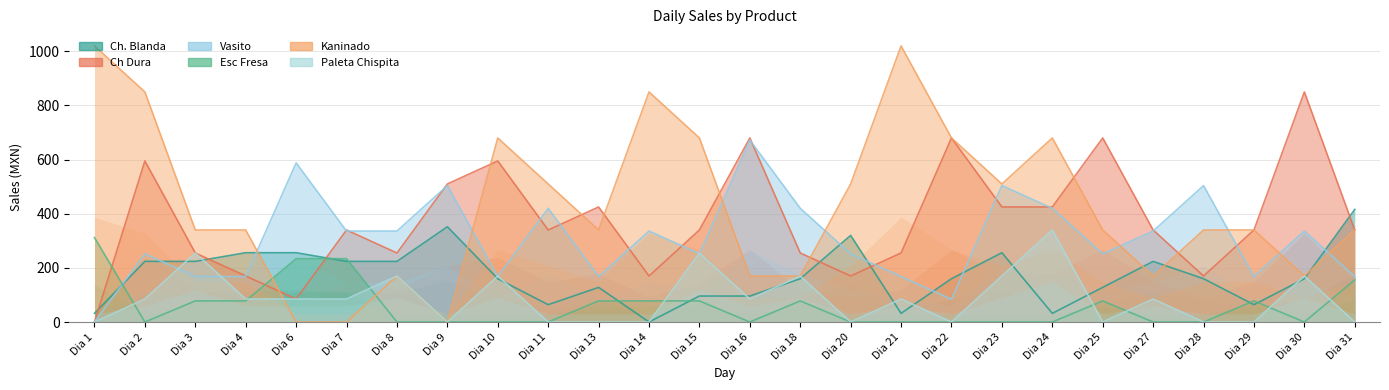

How many lines are shown in the chart?

6